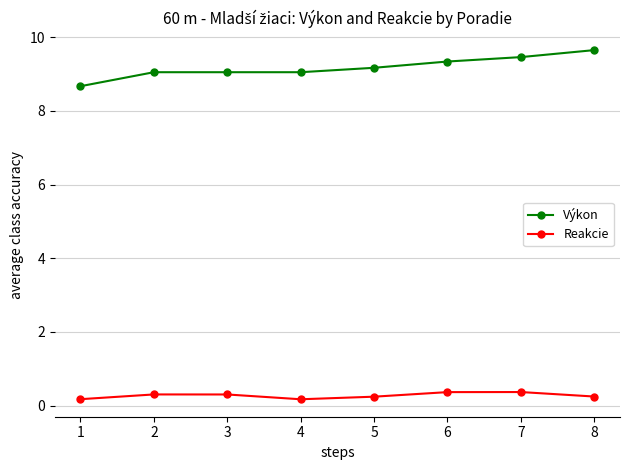

Does the chart have visible grid lines?

Yes